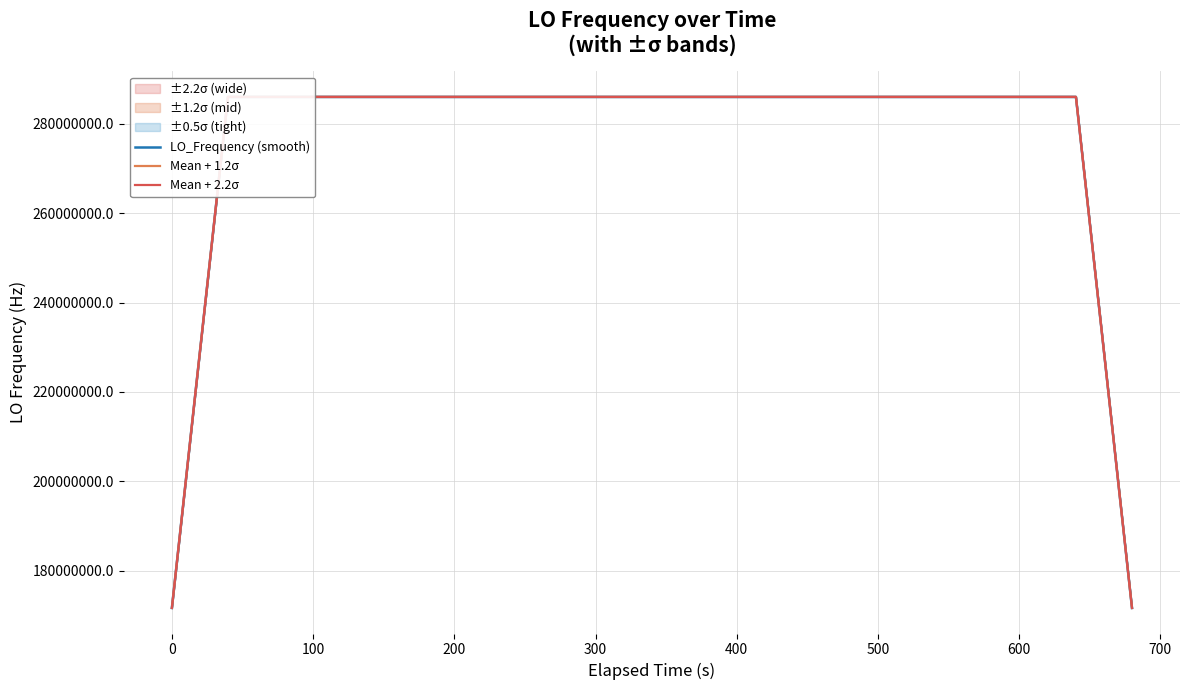

What is the highest value of the LO_Frequency (smooth) series?

286047000.0